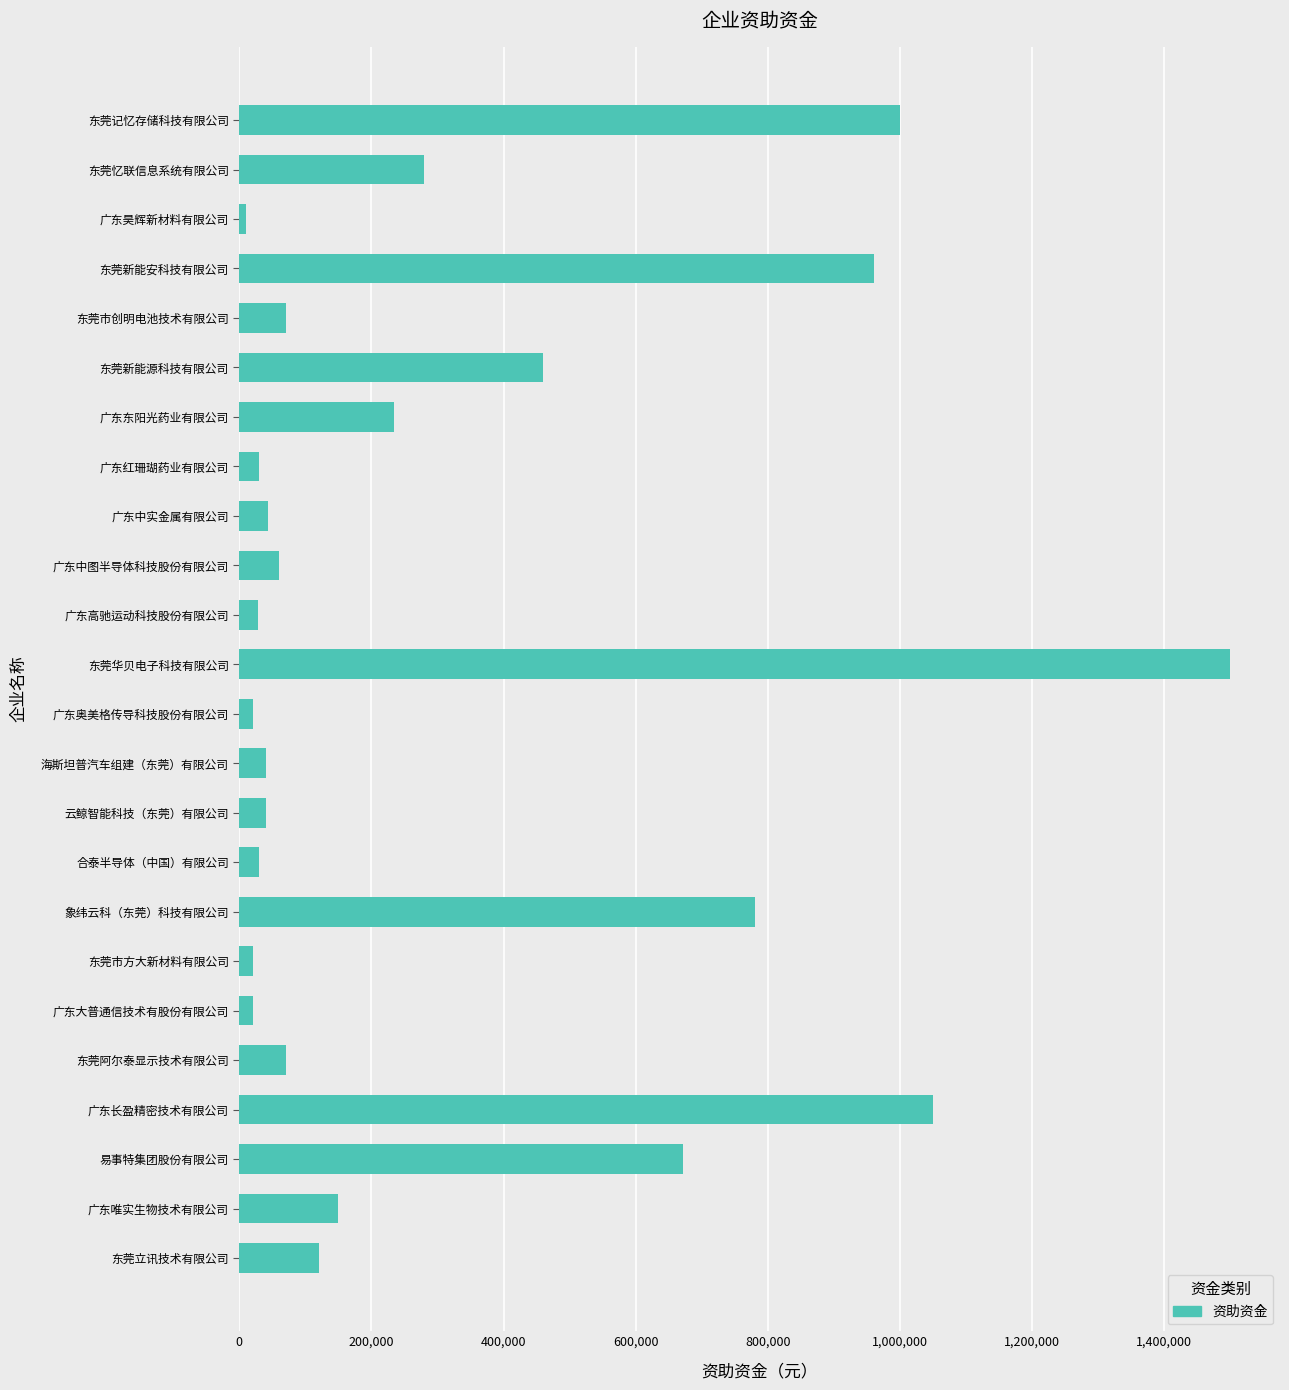

What is the greatest value displayed?

1500000.0